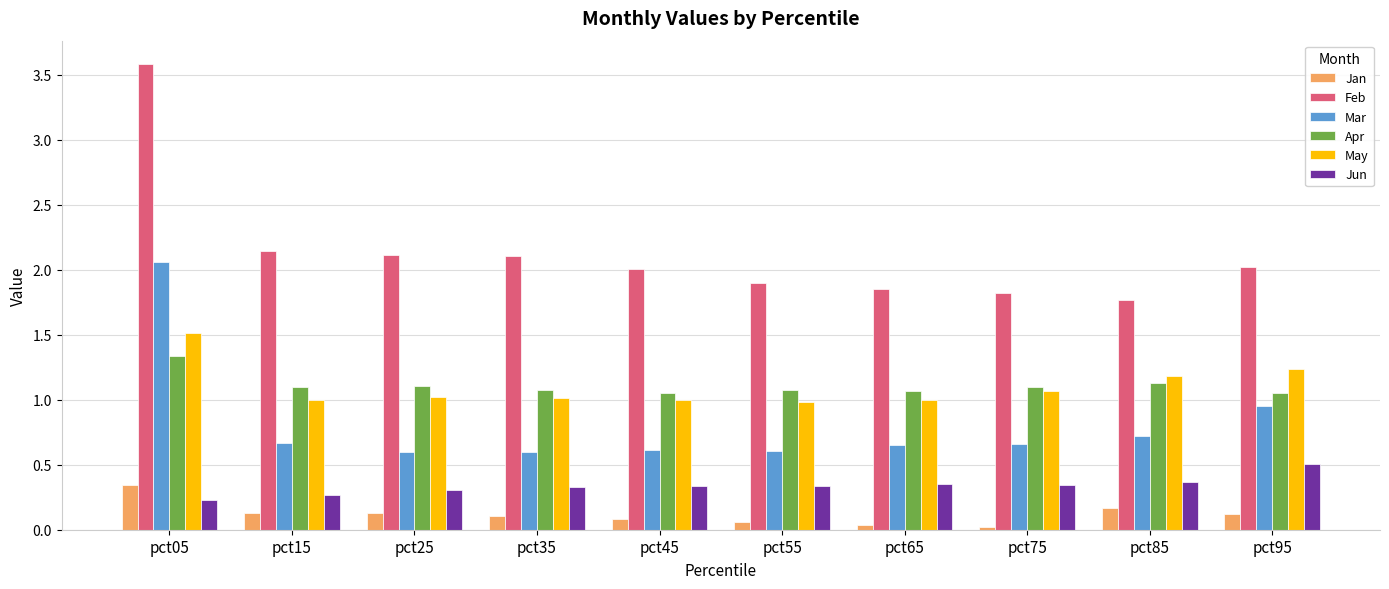

The value of Feb at pct05 is 1.2. True or false?

False